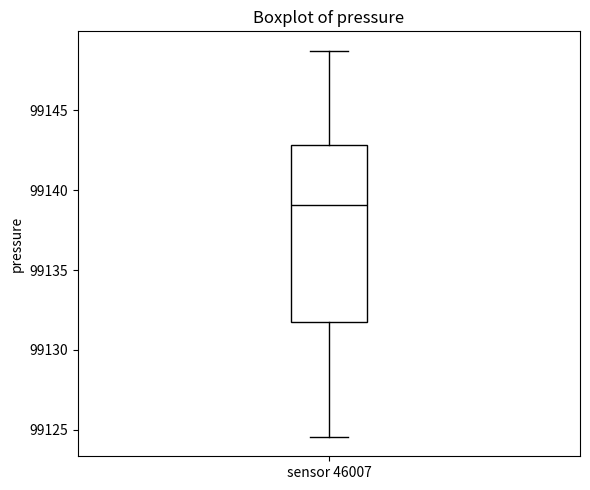

Read this box plot against the y-axis: the position of the median line, the range covered by the box, and the ends of both whiskers. The values are not printed on the chart, so give them approximately, as read against the axis.

median 99139.0, box 99131.5 to 99143.0, whiskers 99124.5 to 99148.5